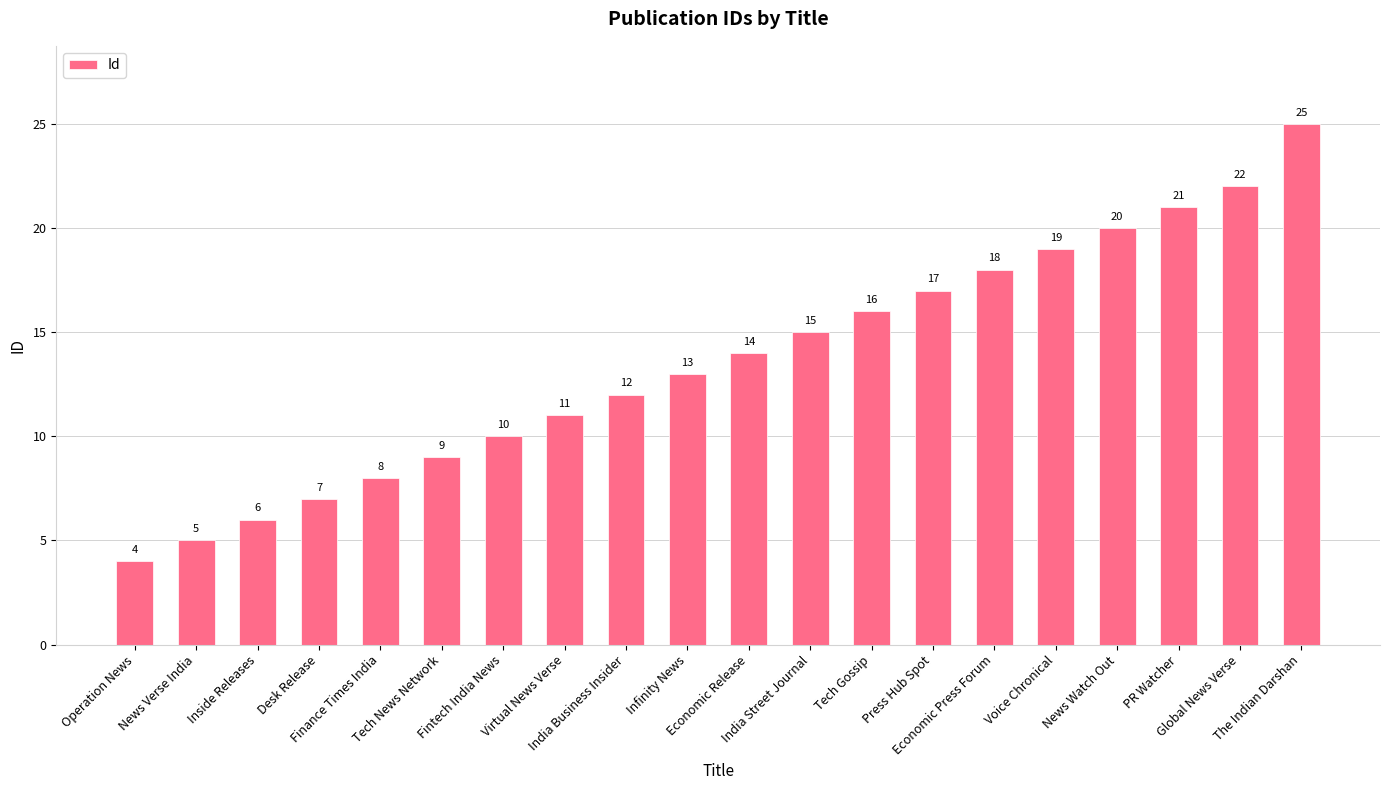

What is the greatest value displayed?

25